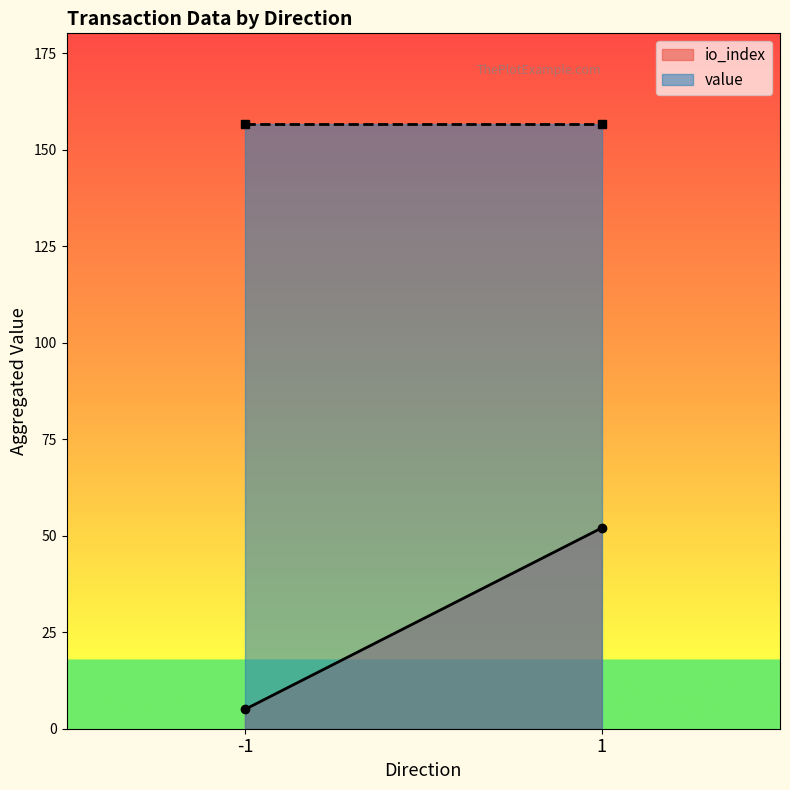

Is the value of value at 1 greater than the value of io_index at -1?

Yes